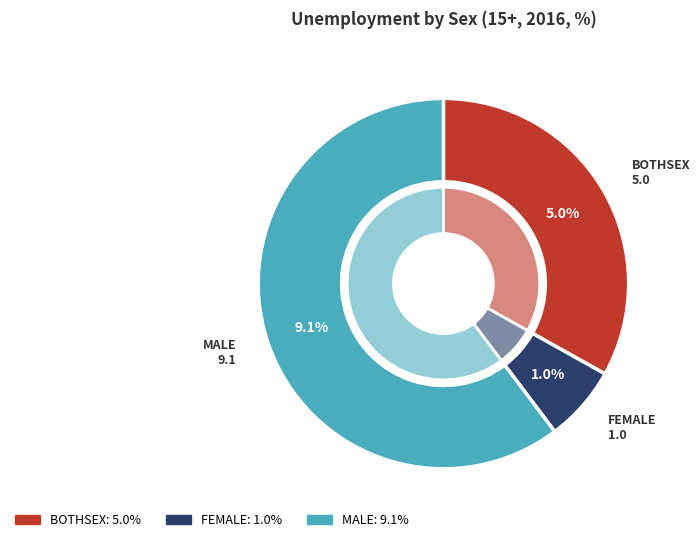

To the nearest percent, what portion does FEMALE represent?

7%